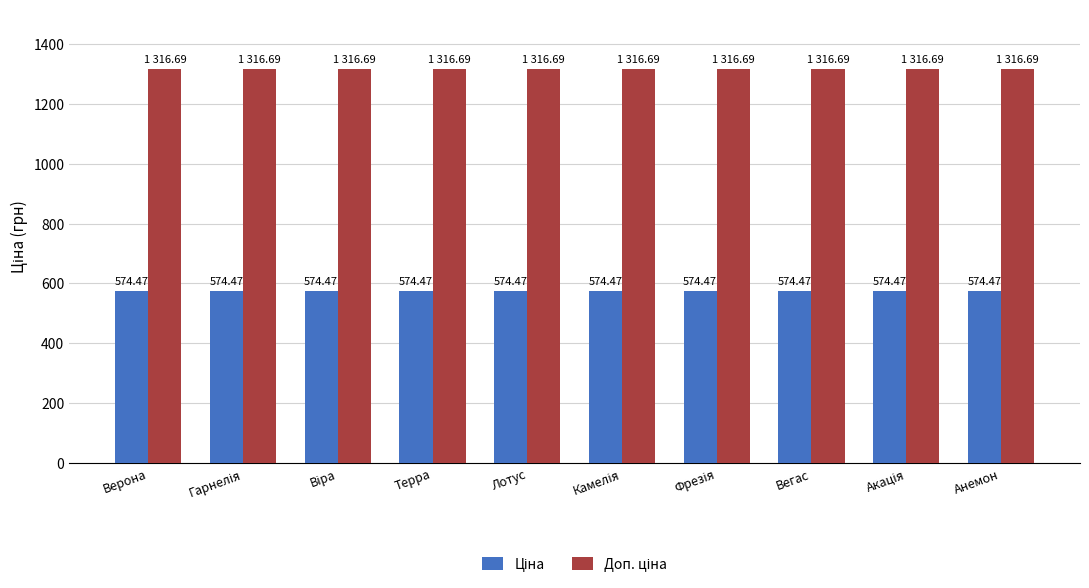

At how many categories does at least one series exceed 737?

10